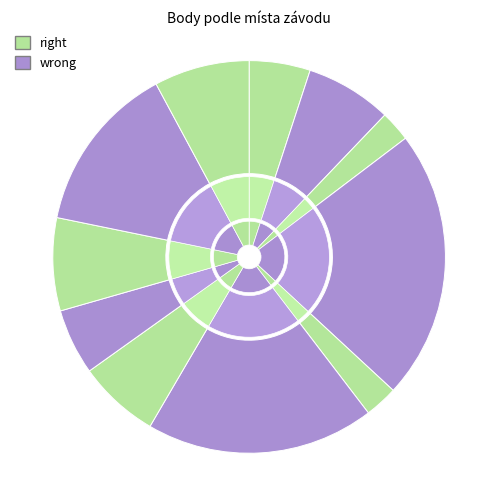

Is it true that Máchovo jezero is 7% of the pie?

True